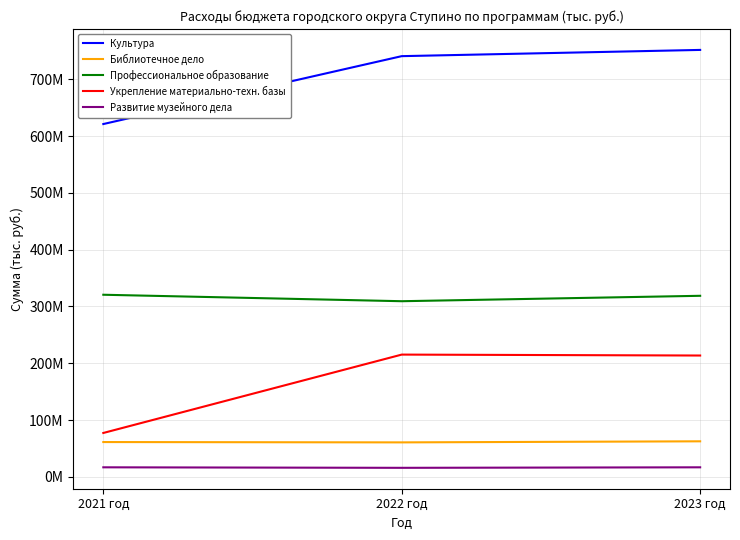

What is the smallest value displayed?

15912000